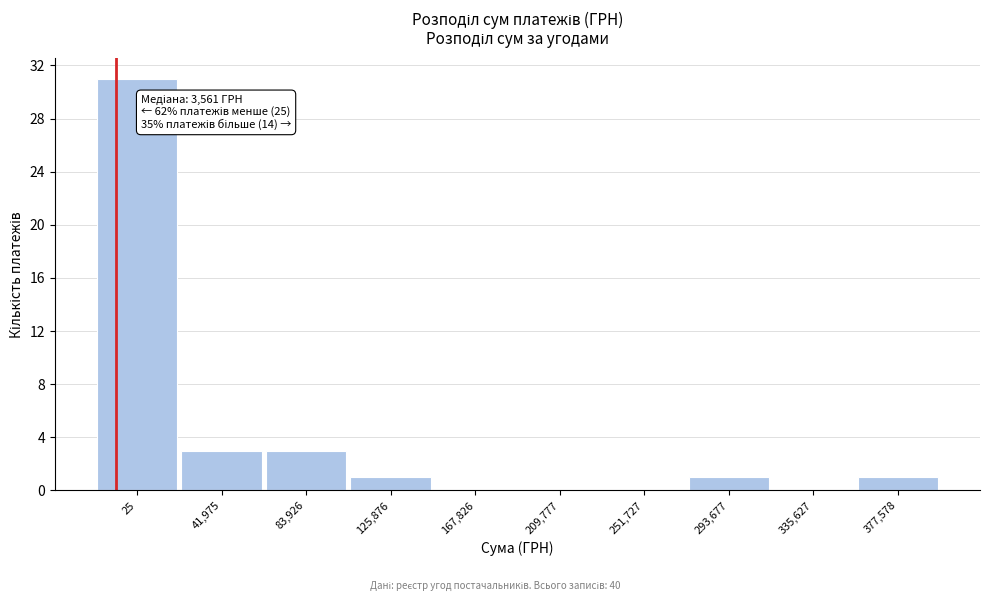

Reading left to right, transcribe all the data shown in this chart.

25=31	41,975=3	83,926=3	125,876=1	167,826=0	209,777=0	251,727=0	293,677=1	335,627=0	377,578=1